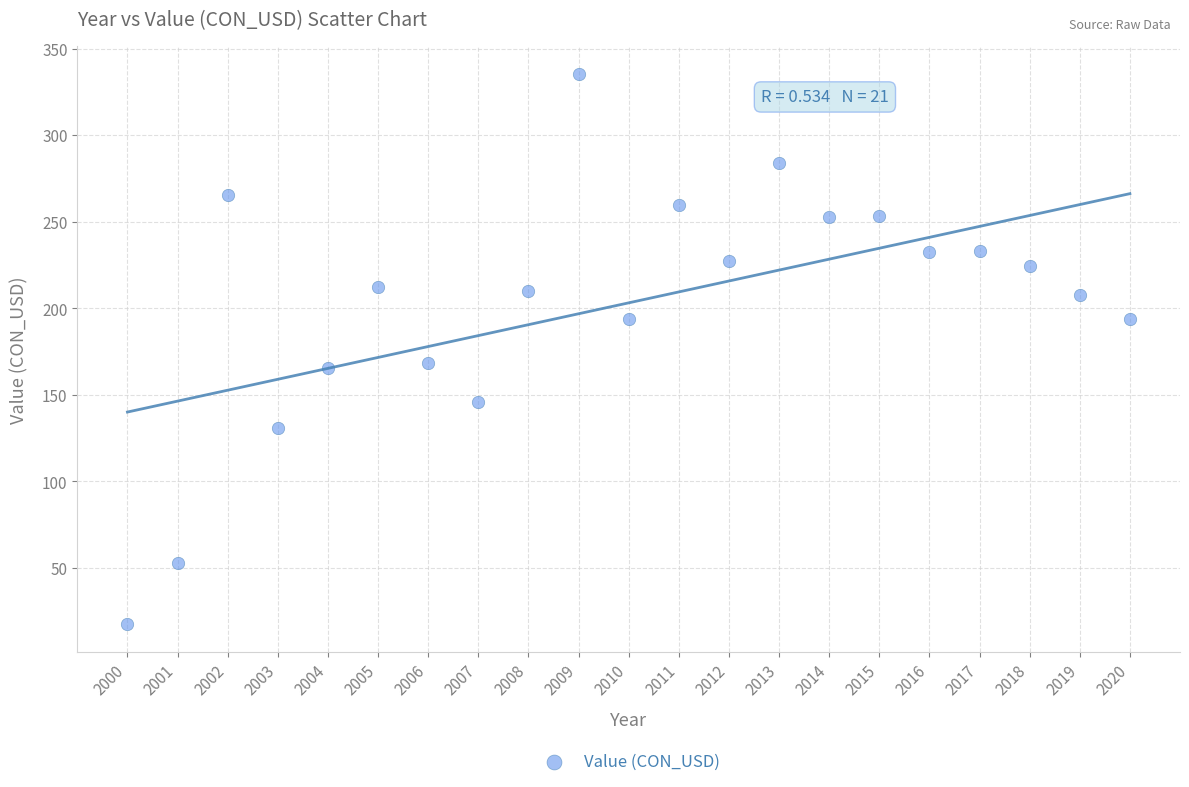

What is the range of X values (max minus min)?

20.0